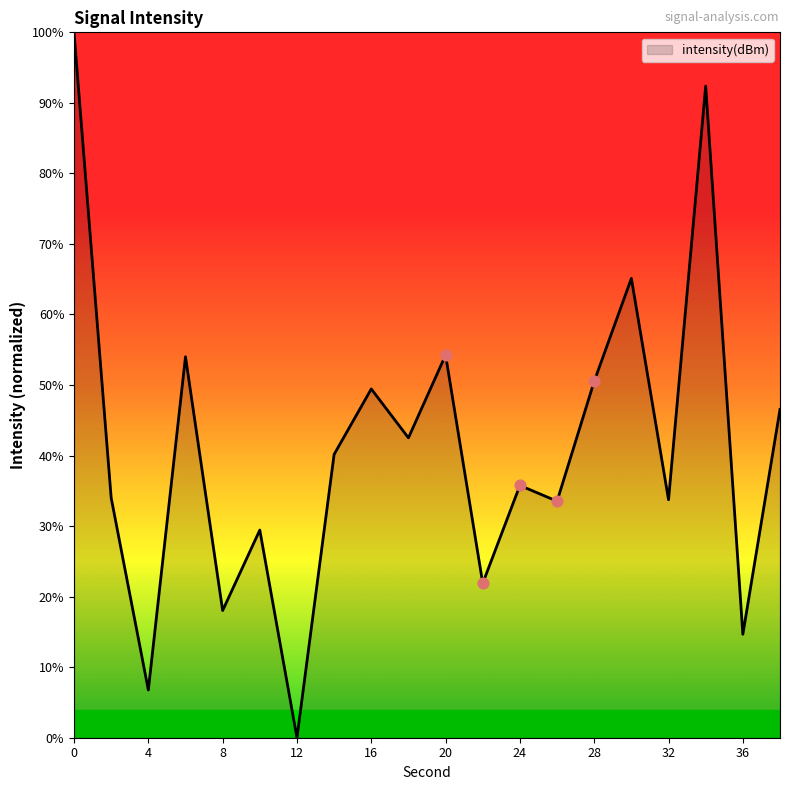

What is the difference between the maximum and minimum values?

100.0